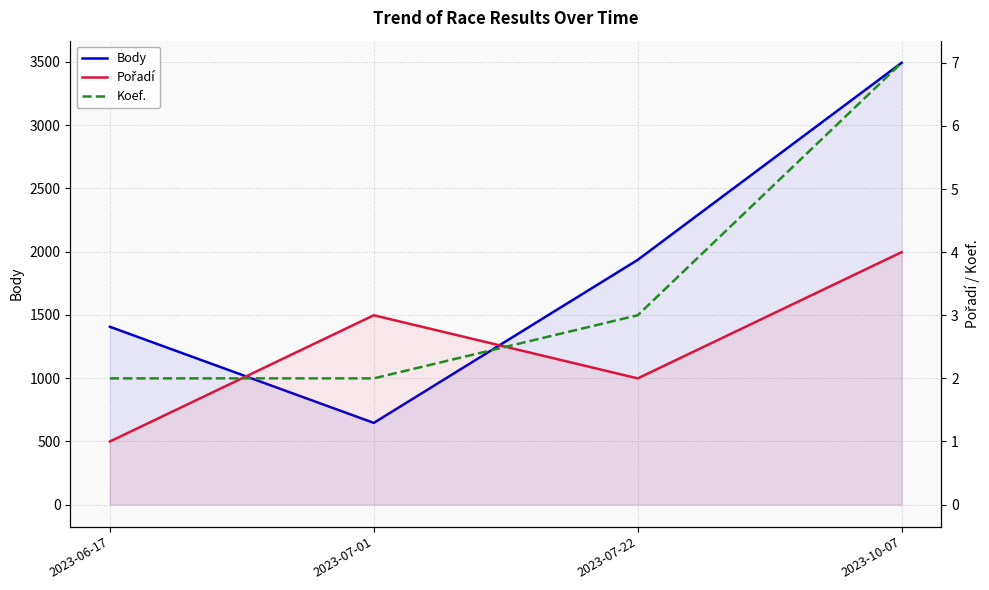

How many lines are shown in the chart?

3